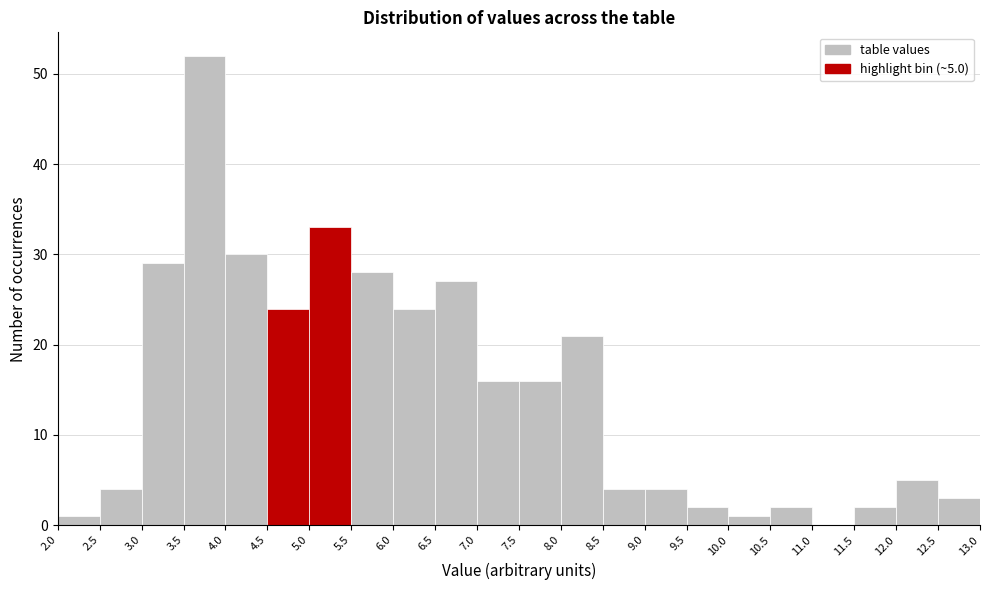

Which range on the x-axis has the tallest bar?

3.5 to 4.0